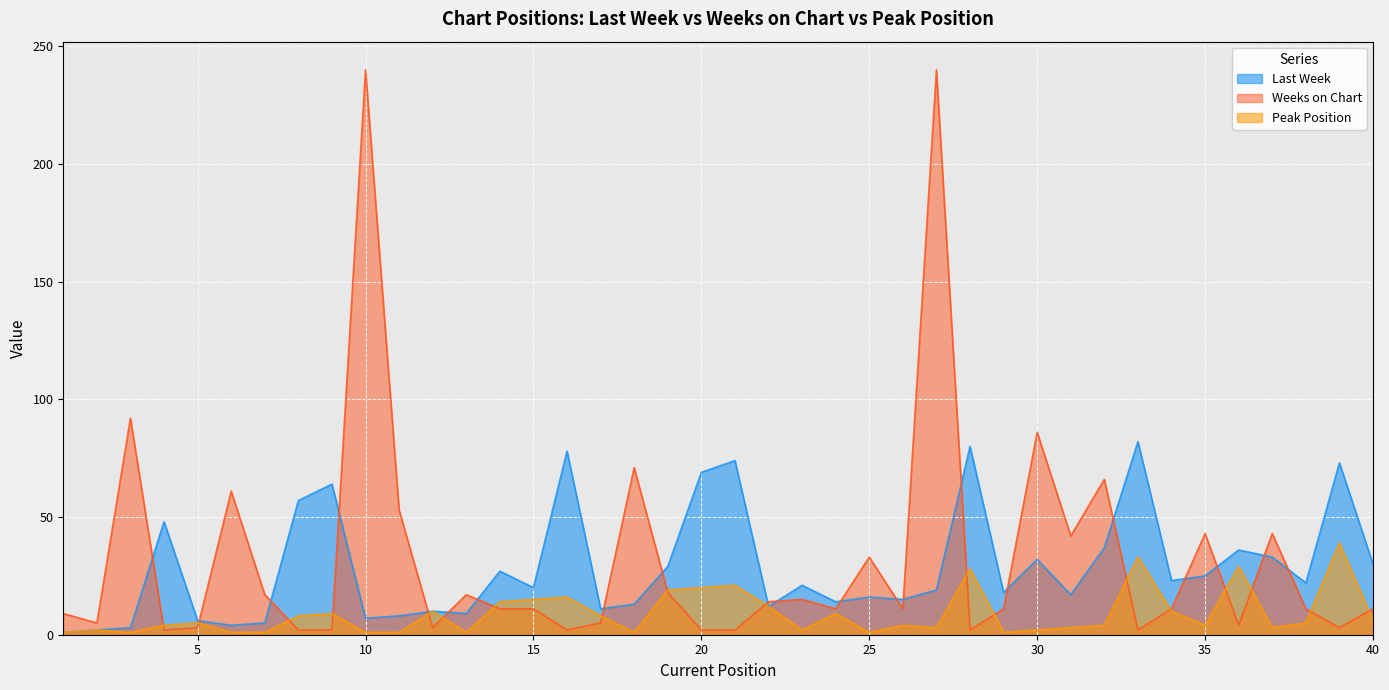

True or false: Last Week and Peak Position cross at least once.

False